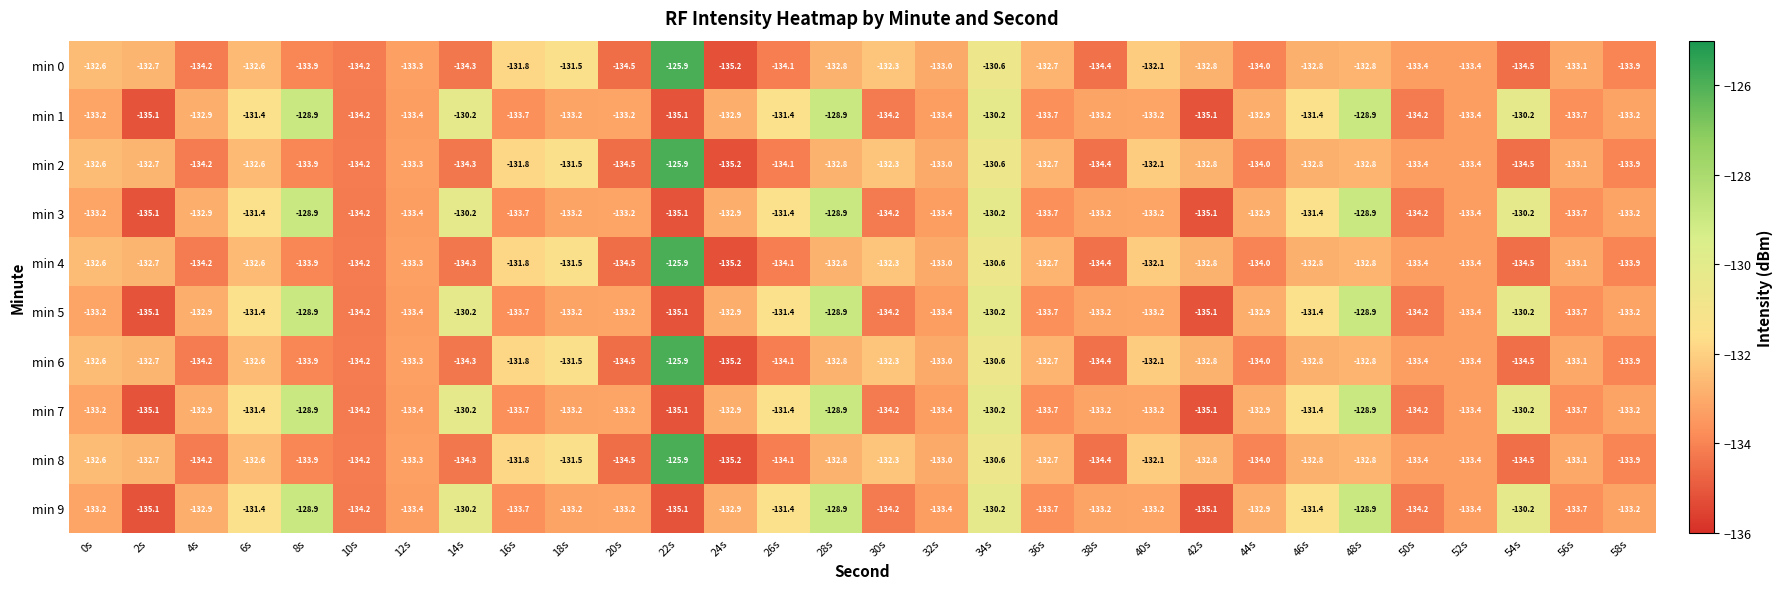

Which category has the highest value across all series?

22s